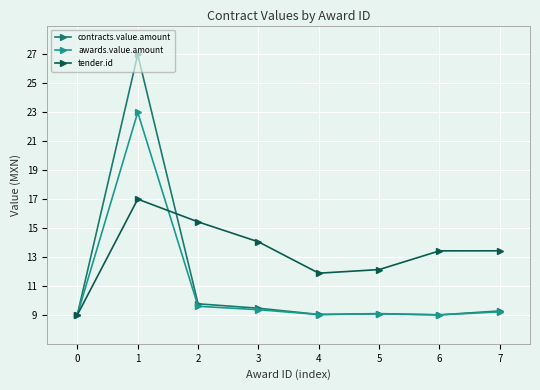

At how many categories does at least one series exceed 20?

1